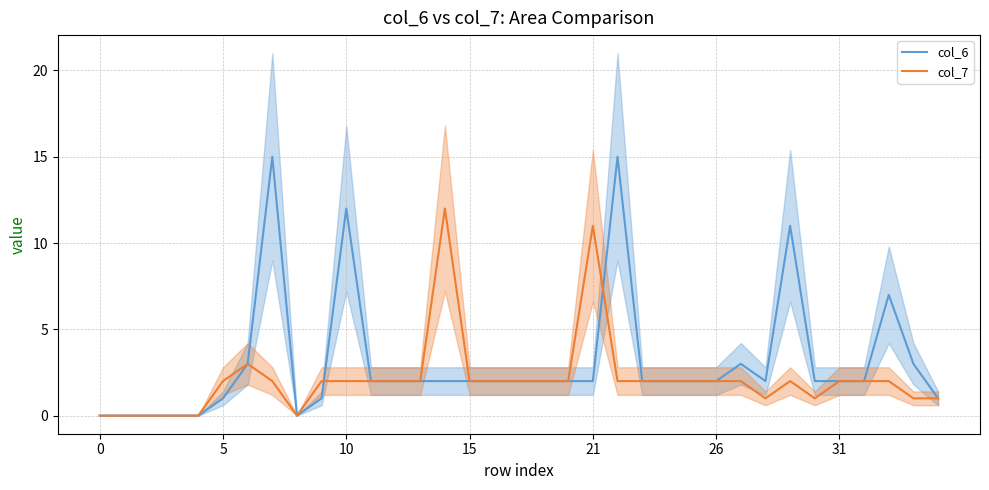

Reading left to right, list all the values displayed in this chart.

col_6: 0	0	0	0	0	1	3	15	0	1	12	2	2	2	2	2	2	2	2	2	2	15	2	2	2	2	3	2	11	2	2	2	7	3	1
col_7: 0	0	0	0	0	2	3	2	0	2	2	2	2	2	12	2	2	2	2	2	11	2	2	2	2	2	2	1	2	1	2	2	2	1	1